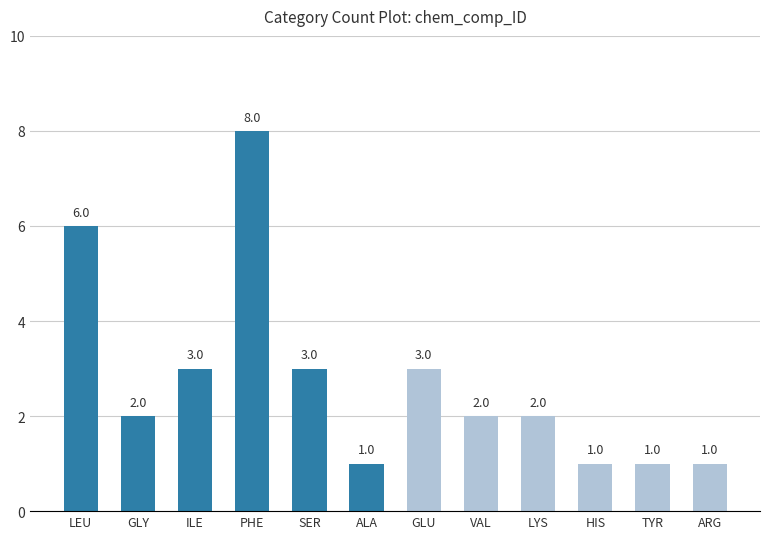

Reading left to right, transcribe all the data shown in this chart.

6	2	3	8	3	1	3	2	2	1	1	1